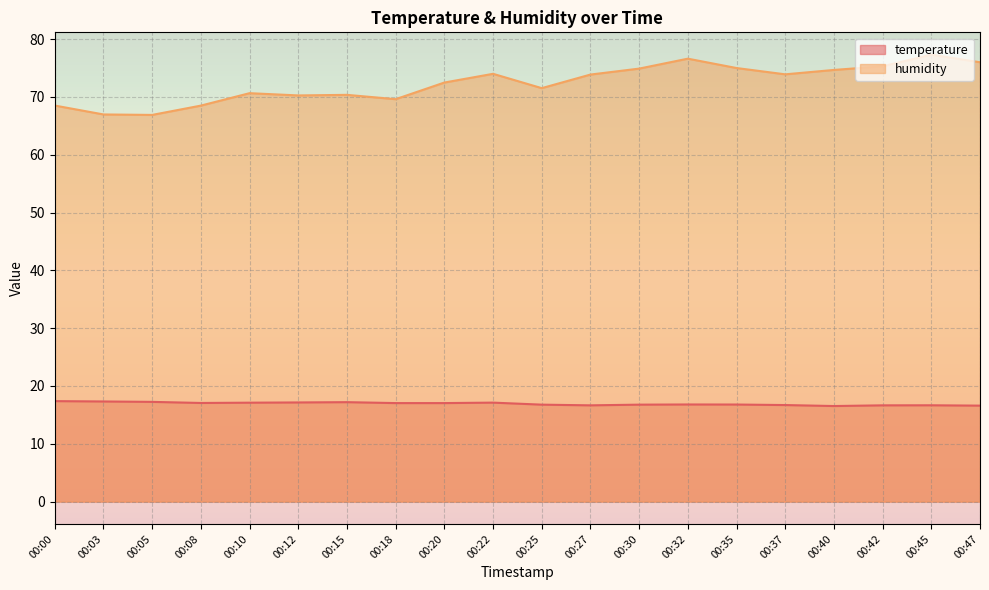

True or false: temperature has a value of 17.2 at 00:15.

True